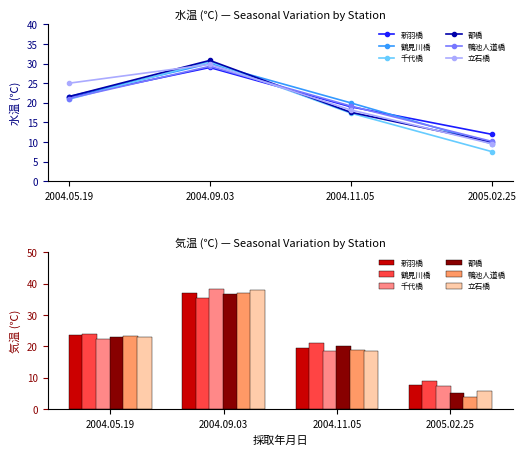

How many data points in 立石橋 are above 23?

1